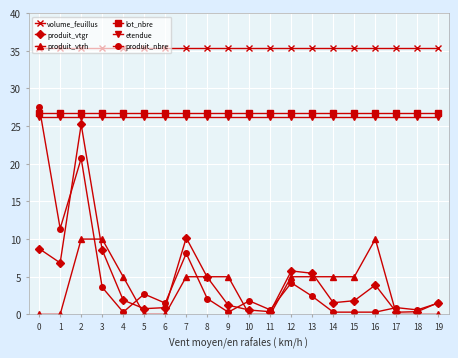

Which series has the widest spread of values?

produit_nbre